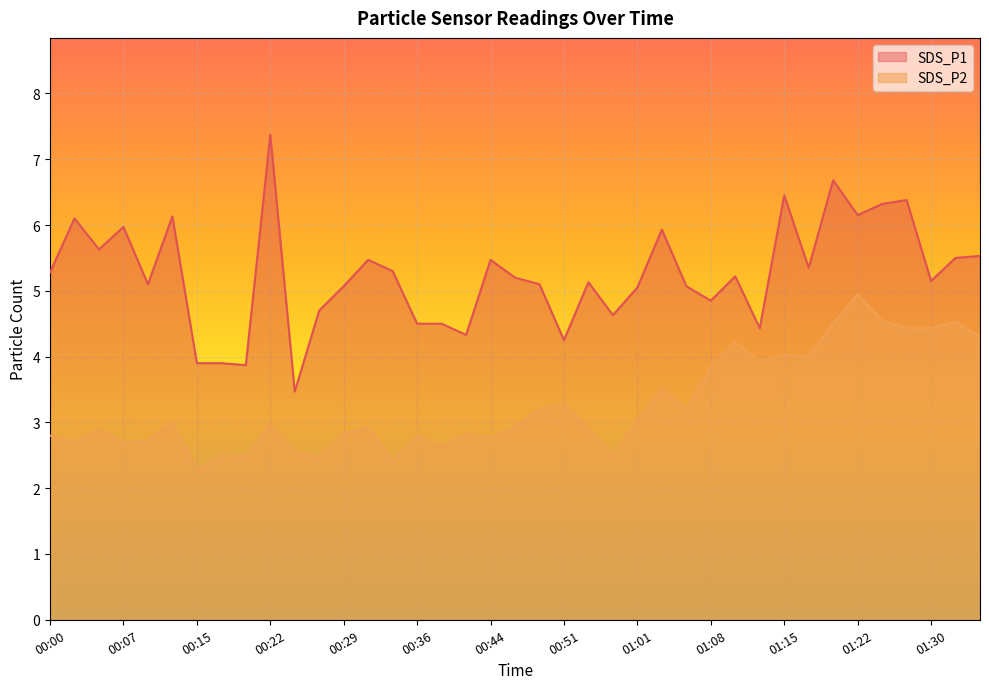

Which has a higher value, 01:15 or 00:17?

01:15